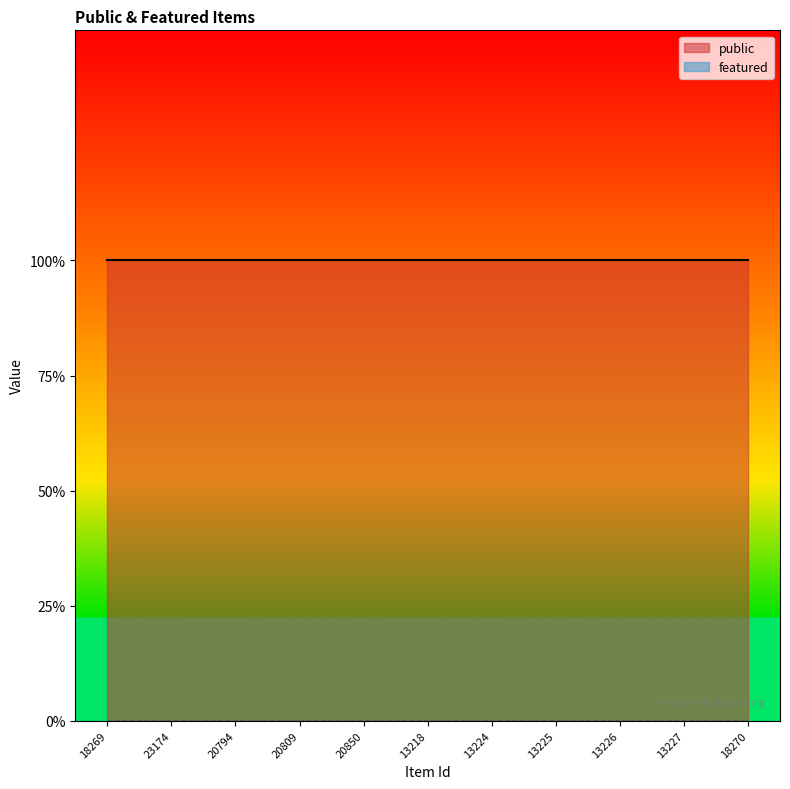

What is the label of the 11th point from the right?

18269